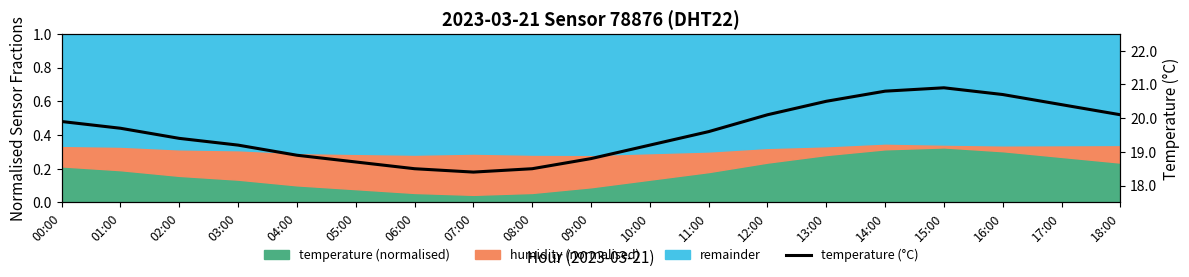

Between 04:00 and 00:00, which is larger?

00:00